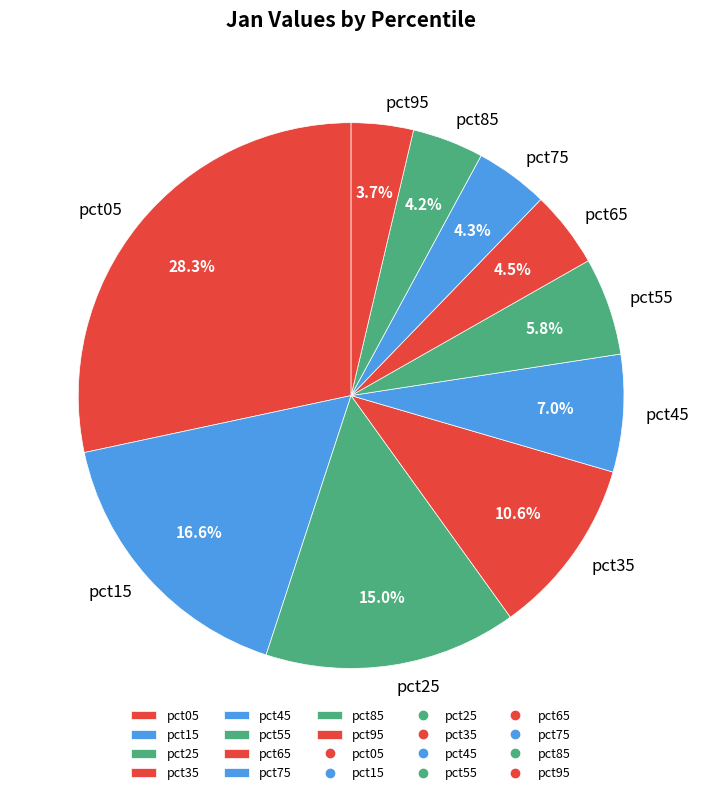

True or false: pct75 accounts for 4% of the total.

True